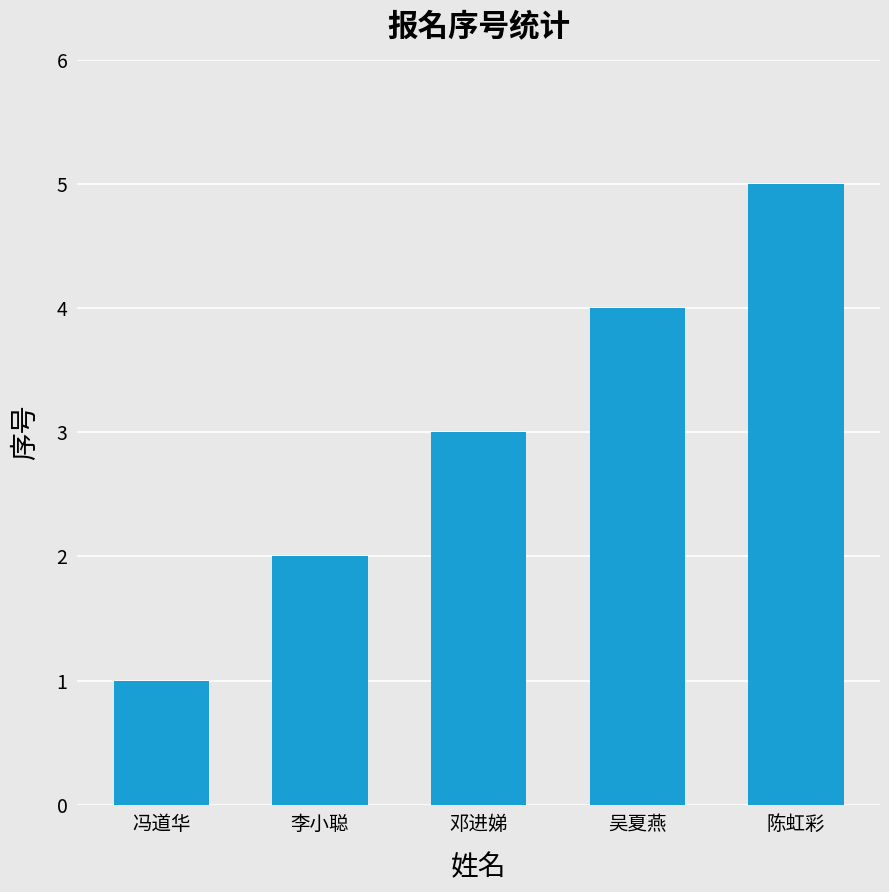

What is the label of the 1st bar from the right?

陈虹彩